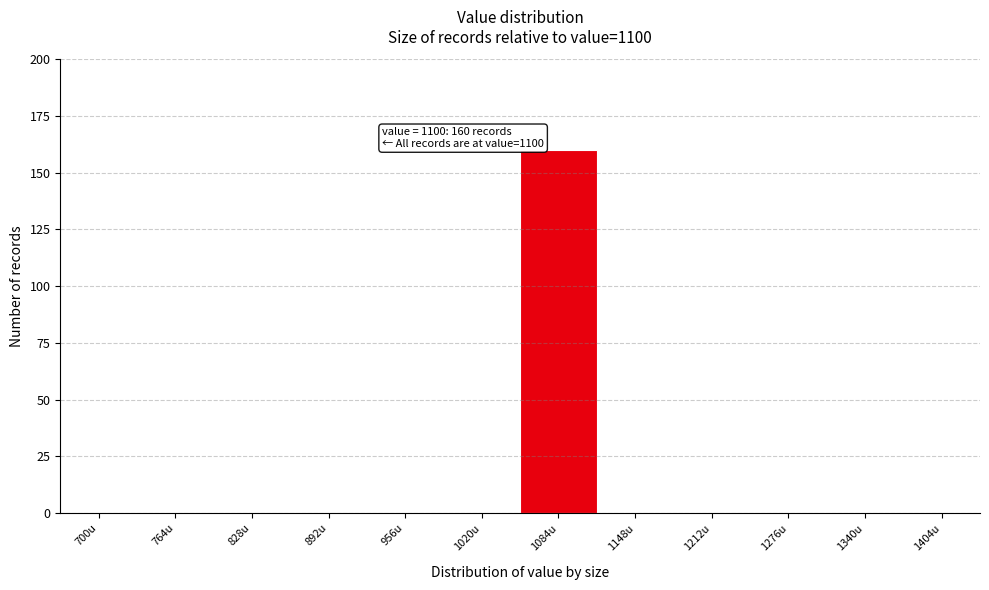

Reading right to left, what are all the values shown in this chart?

1404u=0	1340u=0	1276u=0	1212u=0	1148u=0	1084u=160	1020u=0	956u=0	892u=0	828u=0	764u=0	700u=0